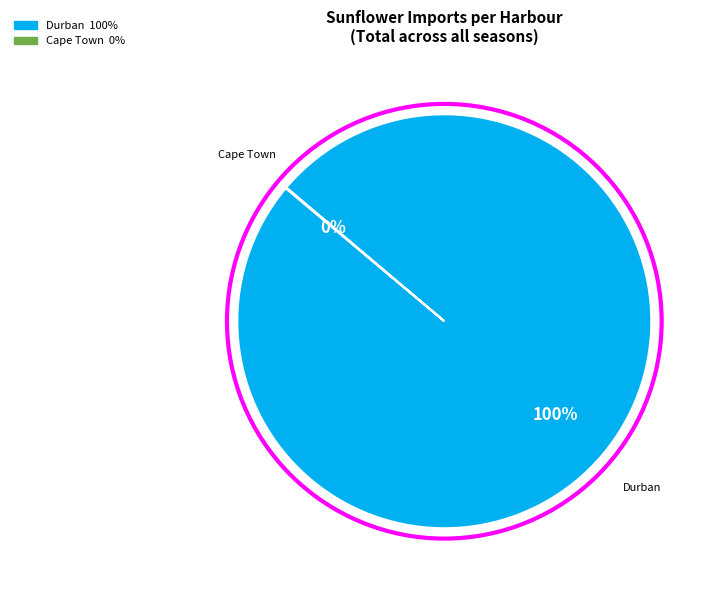

To the nearest percent, what is the average slice percentage?

50%